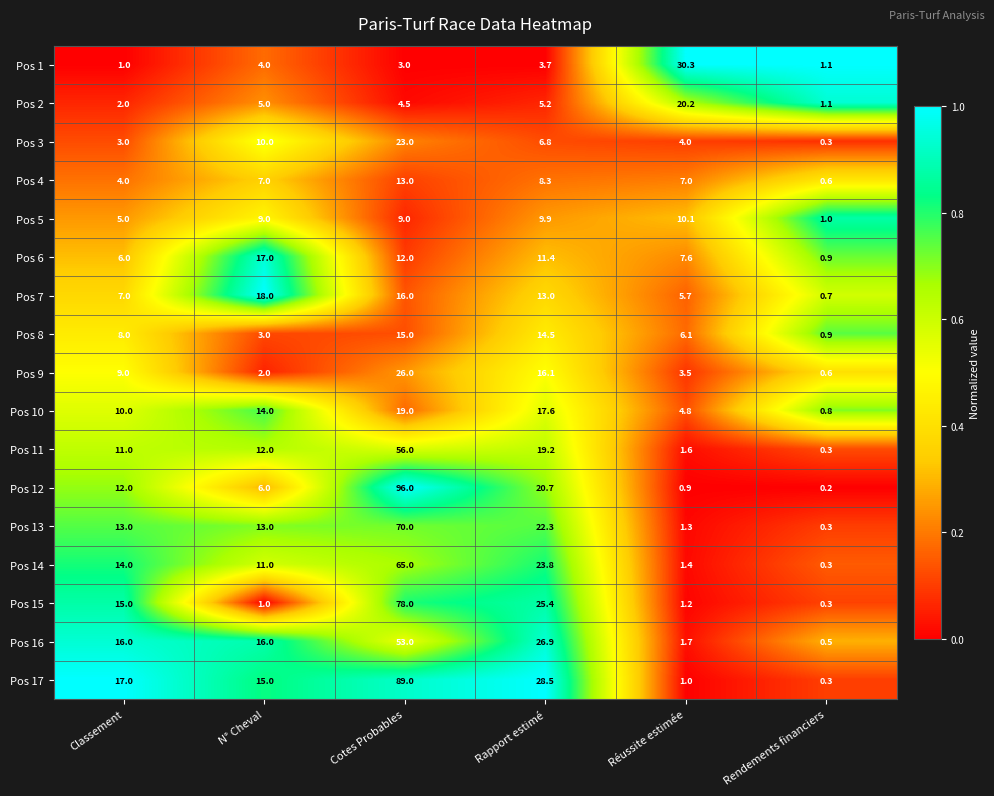

Count the number of data series in this chart.

17